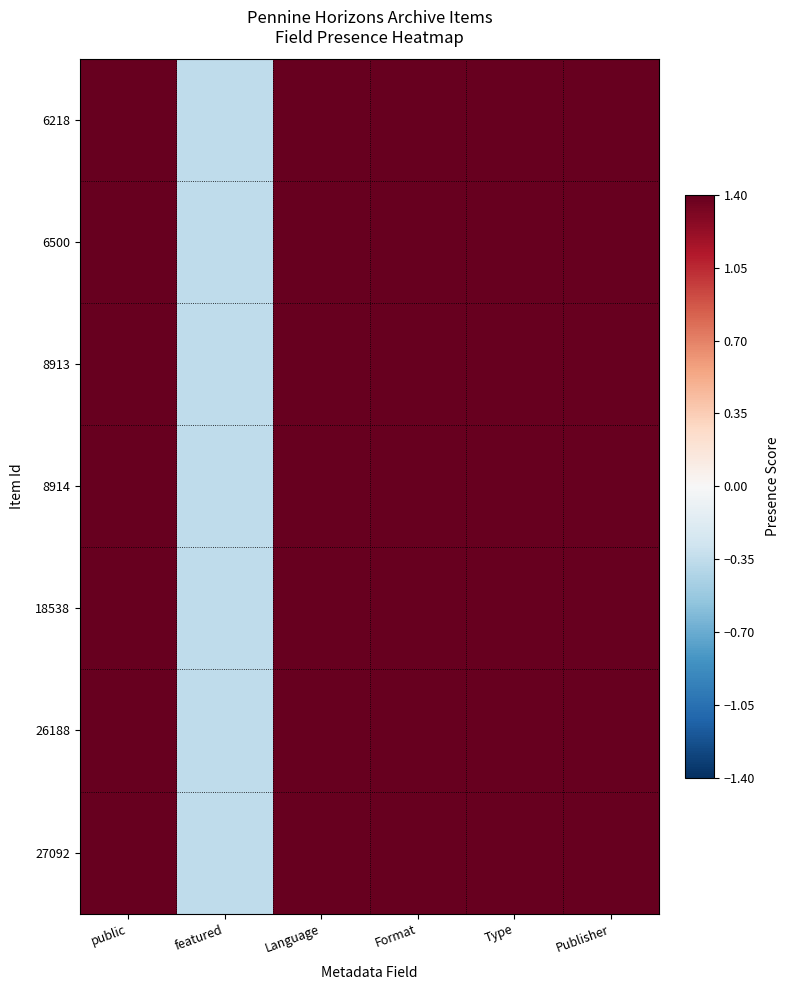

At how many categories does at least one series exceed 1?

5